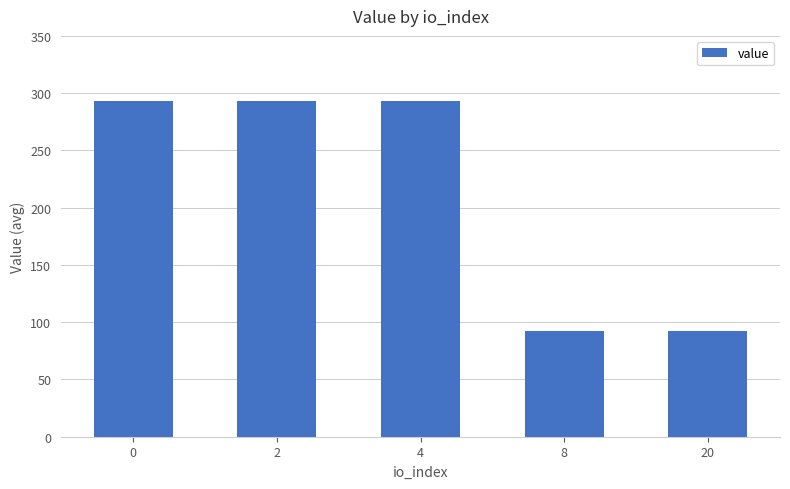

Are the bars grouped side by side (vs. stacked)?

No